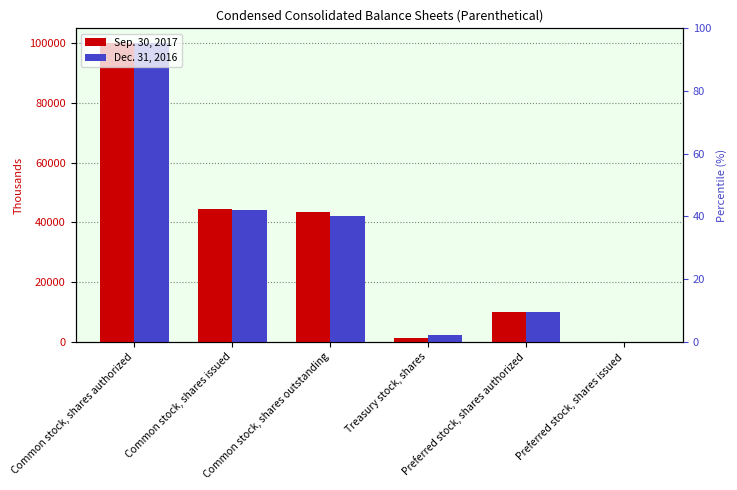

How many bars are there in total?

12